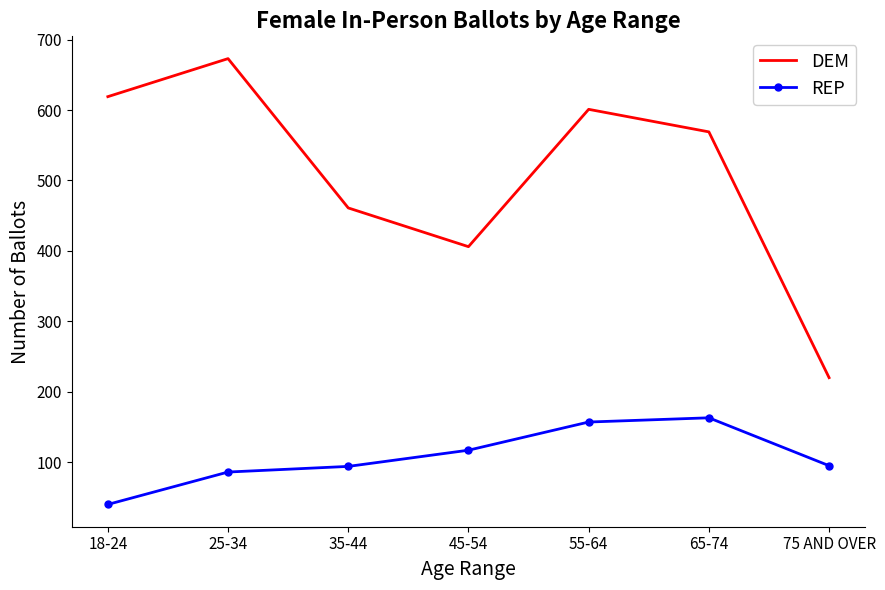

At which category does DEM reach its first local peak?

25-34